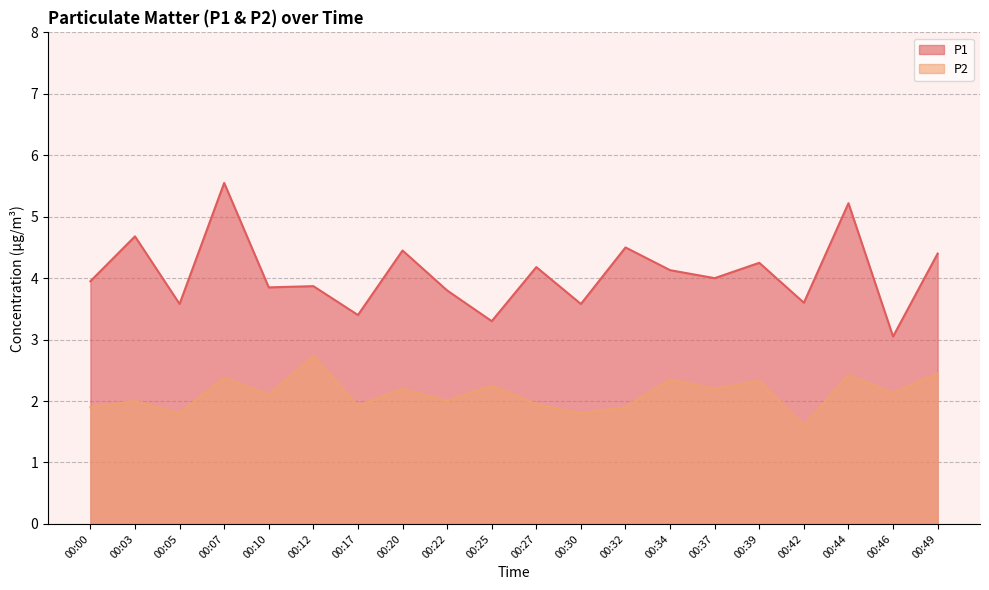

At which label is P1 closest to 4?

00:37